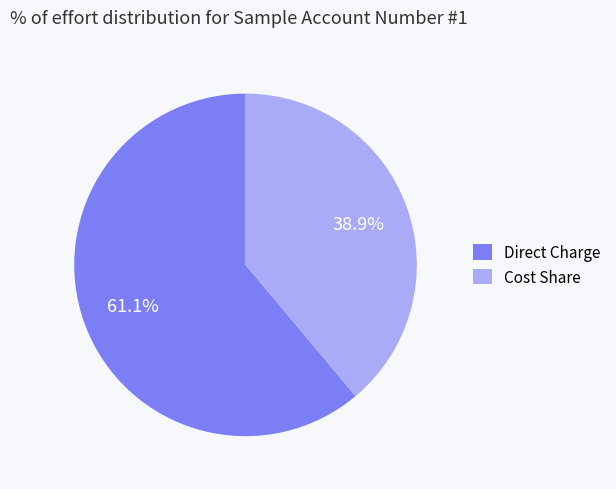

Is it true that Direct Charge is 61% of the pie?

True